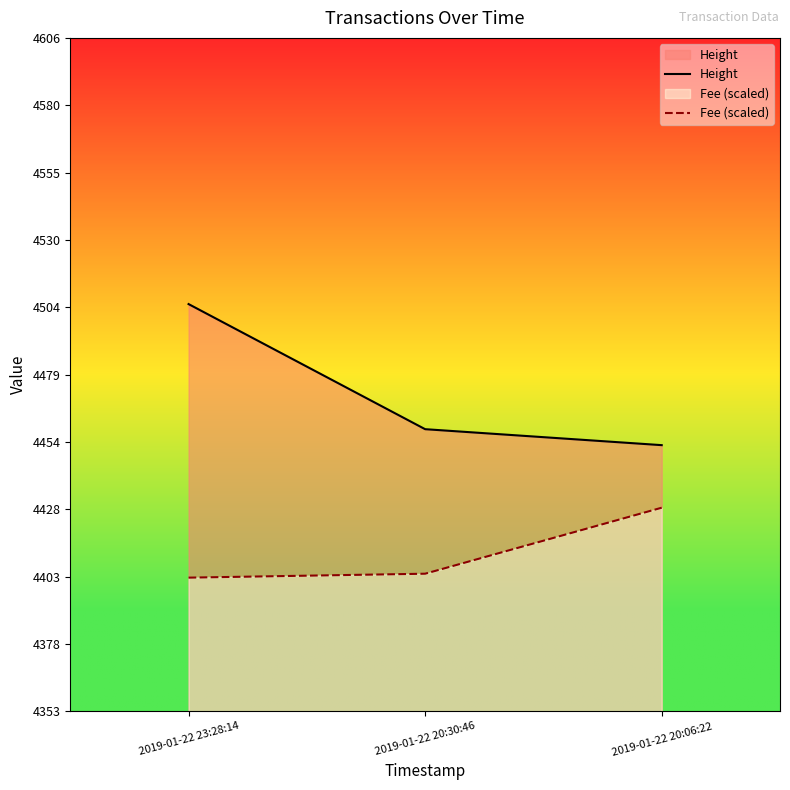

Reading right to left, transcribe all the data shown in this chart.

Height: 2019-01-22 20:06:22=4453.0	2019-01-22 20:30:46=4459.0	2019-01-22 23:28:14=4506.0
Fee (scaled): 2019-01-22 20:06:22=4429.5	2019-01-22 20:30:46=4404.7	2019-01-22 23:28:14=4403.2